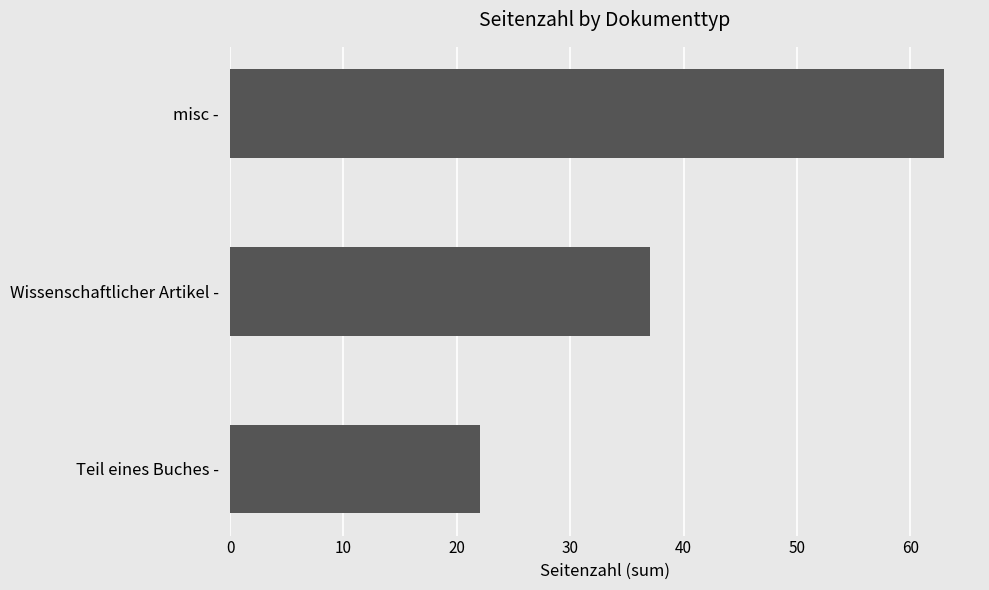

True or false: the data shows 58 at Wissenschaftlicher Artikel -.

False